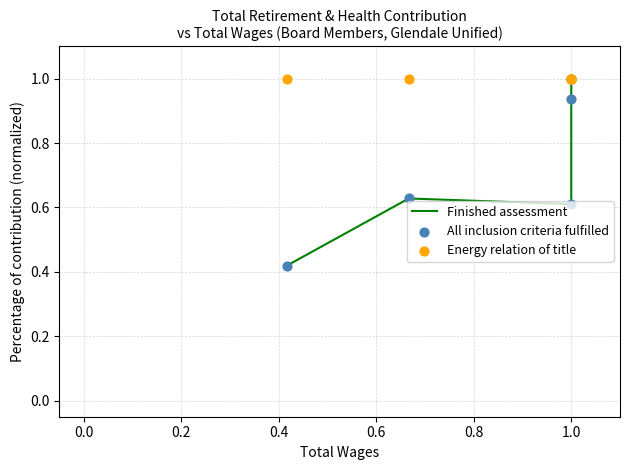

Which series has the largest total across all categories?

Energy relation of title